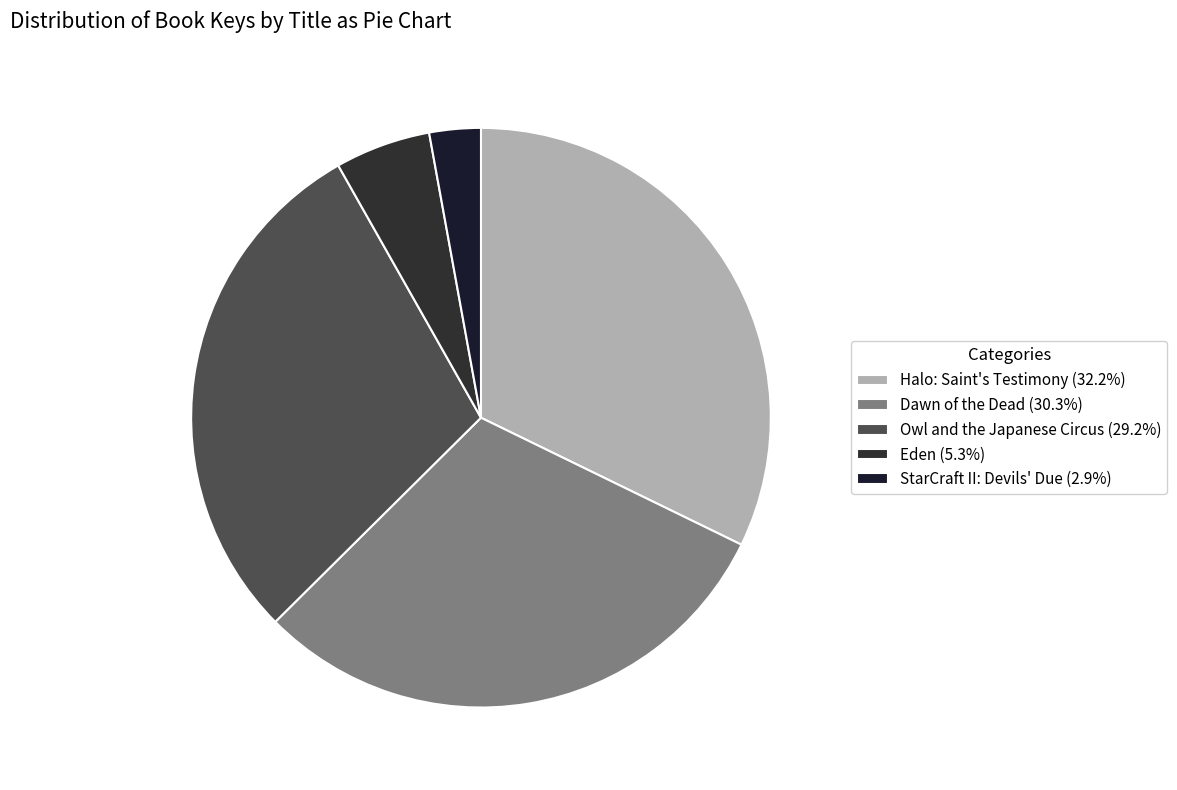

What is the largest slice in the pie chart?

Halo: Saint's Testimony